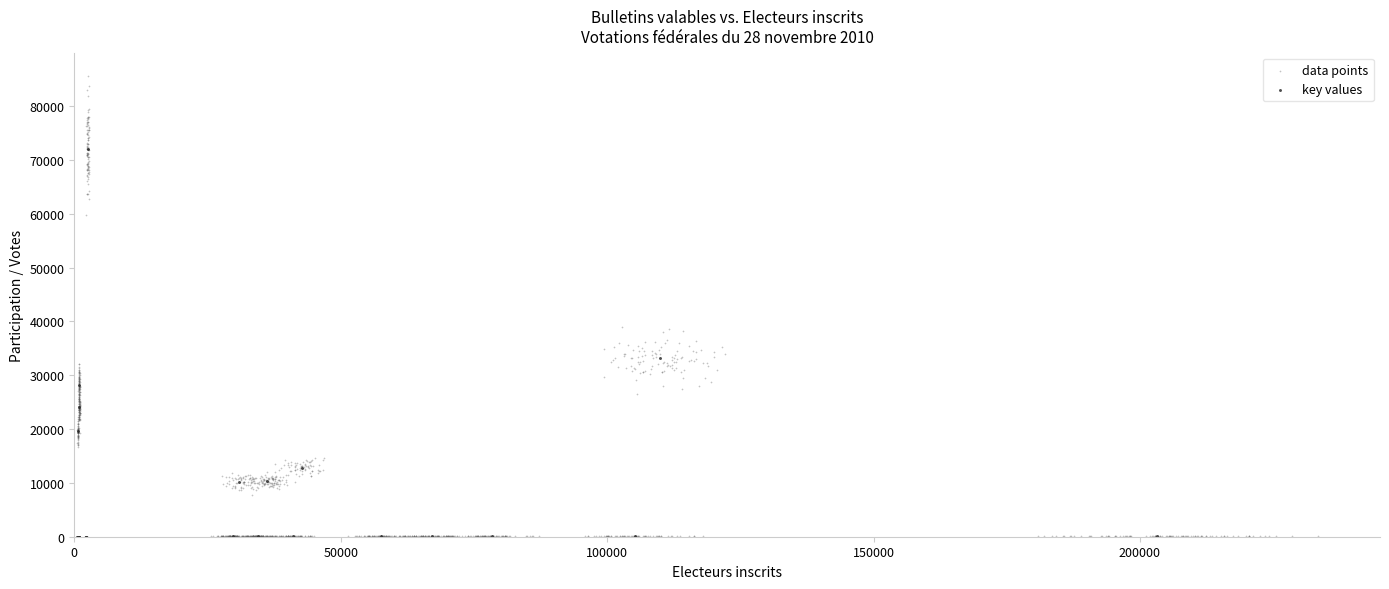

Which series contains the highest Y value?

data points